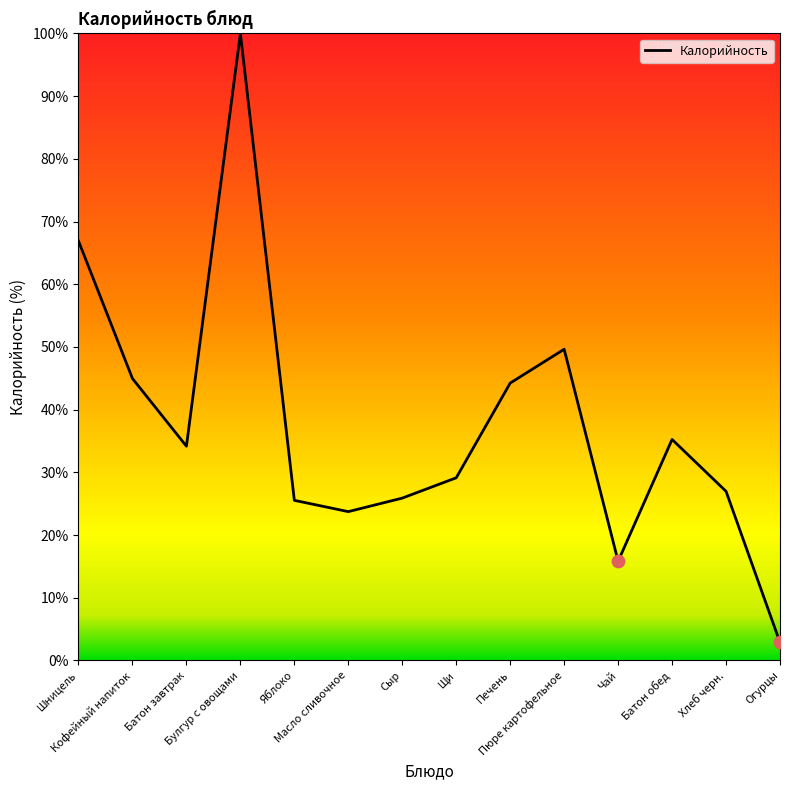

Between Кофейный напиток and Яблоко, which is larger?

Кофейный напиток